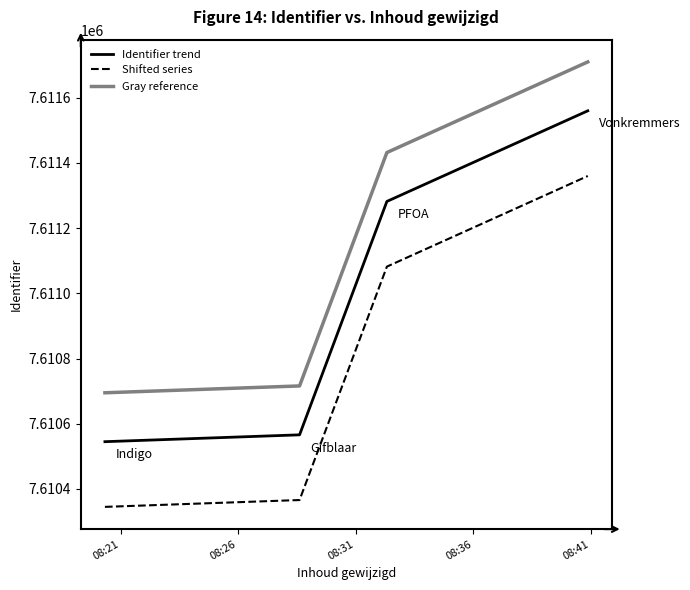

What is the difference between the maximum and second lowest values in the Identifier trend series?

994